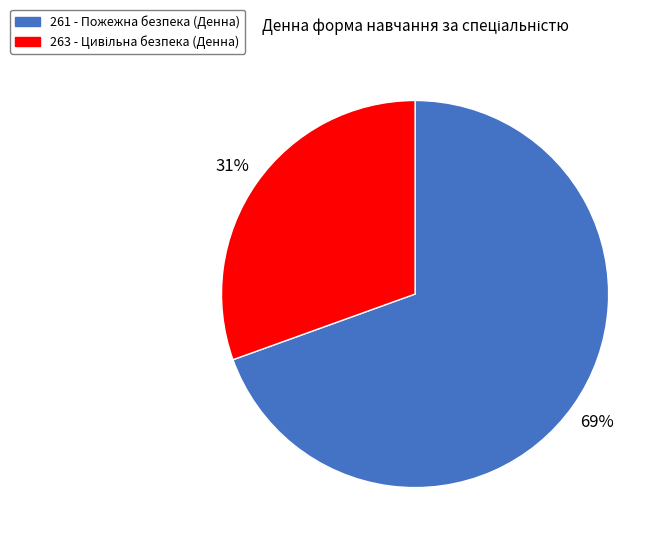

To the nearest percent, what is the average slice percentage?

50%